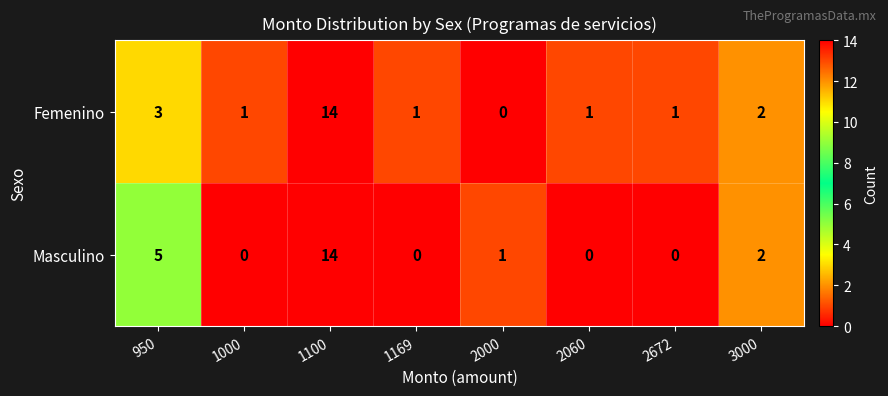

What is the average value of the Femenino series?

3